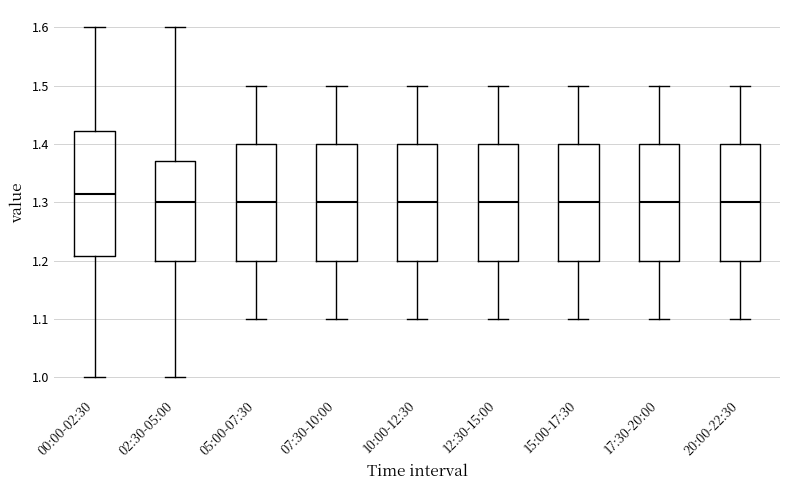

Reading left to right, transcribe this box plot: for each box, give where its median line is, the range the box spans, and where its two whiskers end, as read against the y-axis. The values are not printed on the chart, so give them approximately, as read against the axis.

00:00-02:30: median 1.32, box 1.21 to 1.42, whiskers 1.00 to 1.60
02:30-05:00: median 1.30, box 1.20 to 1.37, whiskers 1.00 to 1.60
05:00-07:30: median 1.30, box 1.20 to 1.40, whiskers 1.10 to 1.50
07:30-10:00: median 1.30, box 1.20 to 1.40, whiskers 1.10 to 1.50
10:00-12:30: median 1.30, box 1.20 to 1.40, whiskers 1.10 to 1.50
12:30-15:00: median 1.30, box 1.20 to 1.40, whiskers 1.10 to 1.50
15:00-17:30: median 1.30, box 1.20 to 1.40, whiskers 1.10 to 1.50
17:30-20:00: median 1.30, box 1.20 to 1.40, whiskers 1.10 to 1.50
20:00-22:30: median 1.30, box 1.20 to 1.40, whiskers 1.10 to 1.50